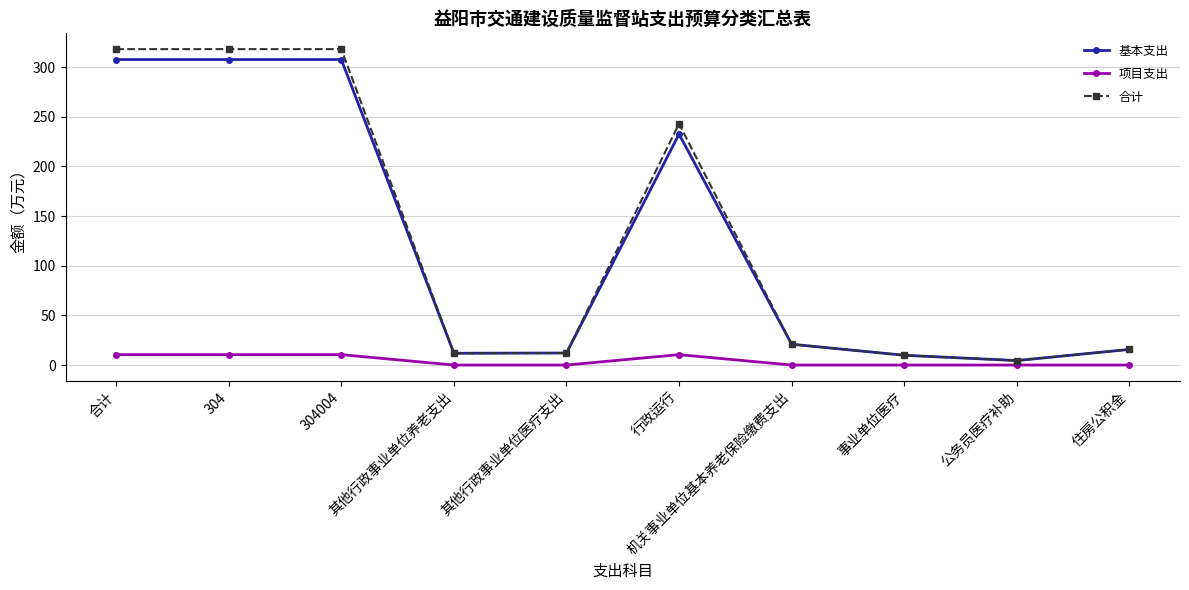

At how many categories does at least one series exceed 48?

4